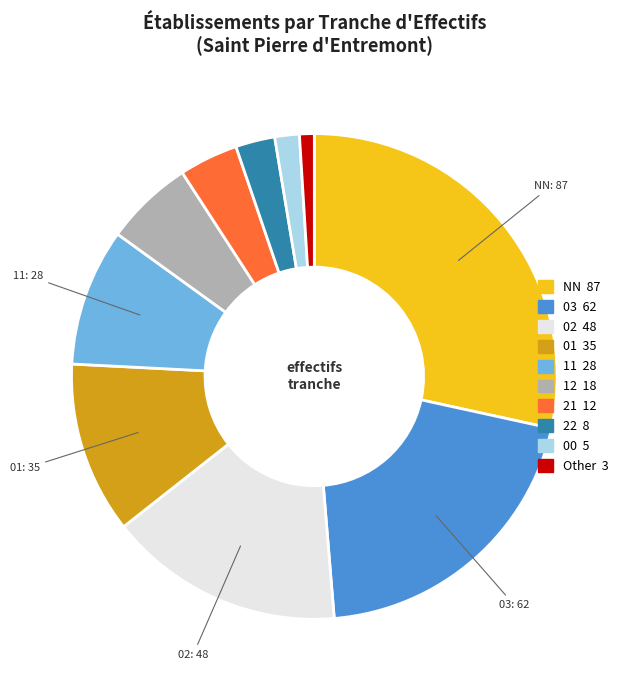

Is it true that 03 is 20% of the pie?

True